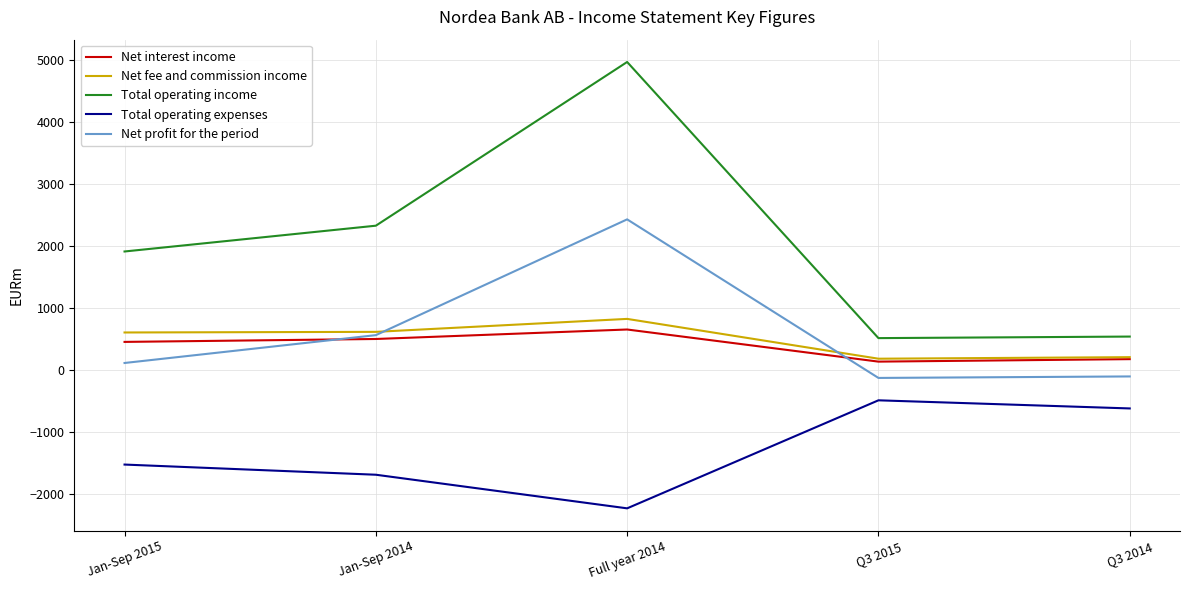

Is the value of Net profit for the period at Full year 2014 greater than the value of Total operating expenses at Jan-Sep 2015?

Yes